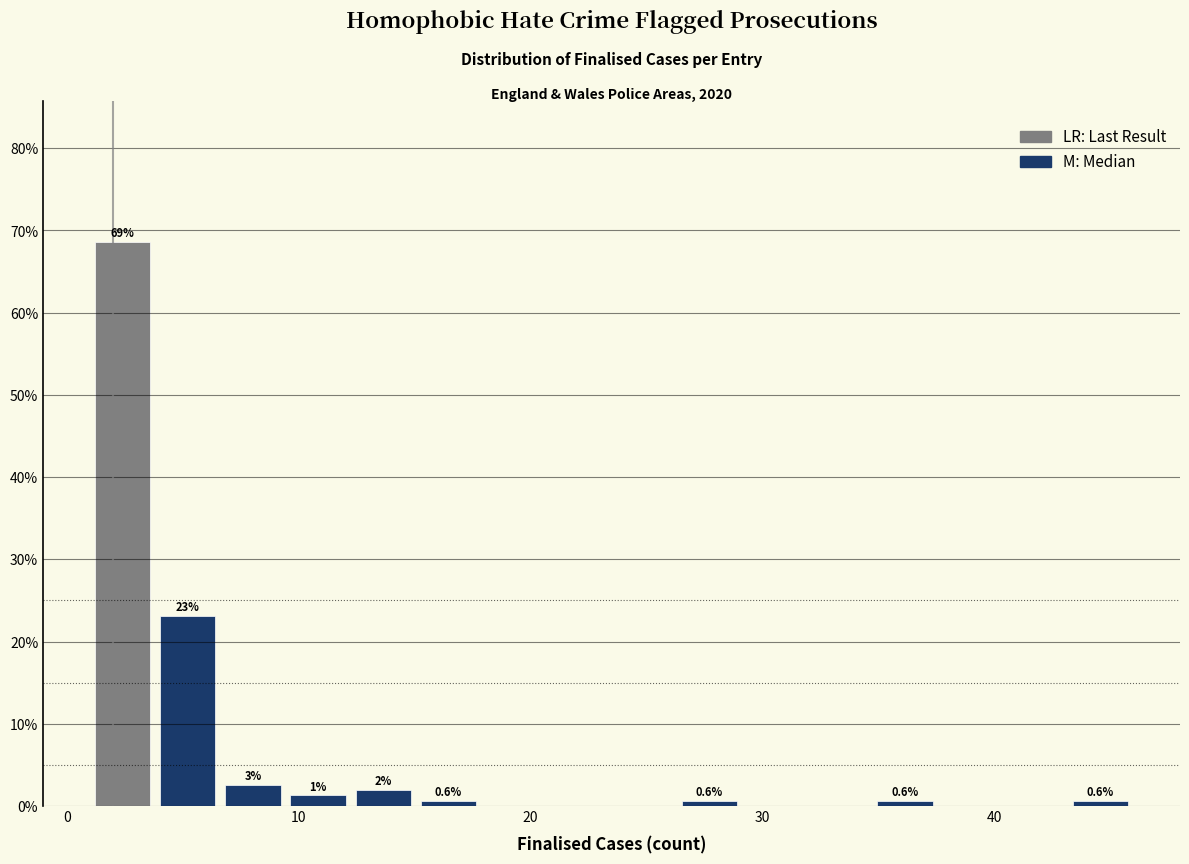

Read against the x-axis, roughly where is the centre of the tallest bar?

2